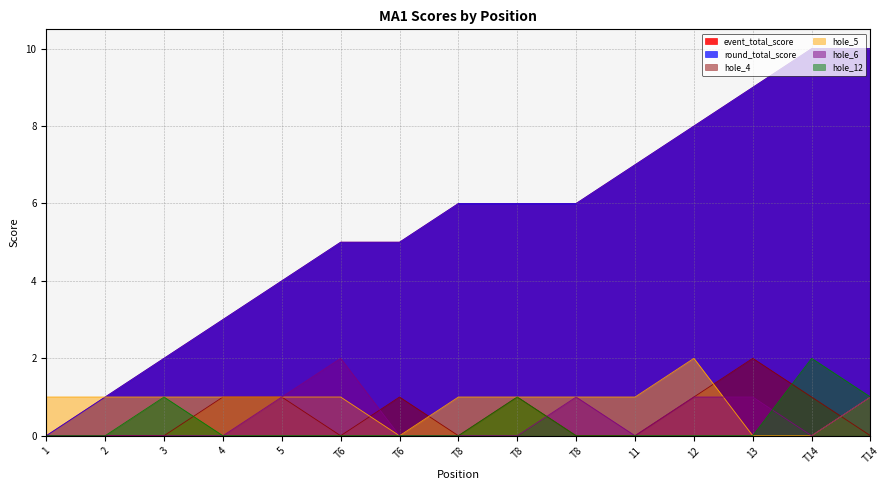

Reading left to right, what are all the values shown in this chart?

event_total_score: 0	1	2	3	4	5	5	6	6	6	7	8	9	10	10
round_total_score: 0	1	2	3	4	5	5	6	6	6	7	8	9	10	10
hole_4: 0	0	0	1	1	0	1	0	1	0	0	1	2	1	0
hole_5: 1	1	1	1	1	1	0	1	1	1	1	2	0	0	1
hole_6: 0	0	0	0	1	2	0	0	0	1	0	1	1	0	1
hole_12: 0	0	1	0	0	0	0	0	1	0	0	0	0	2	1